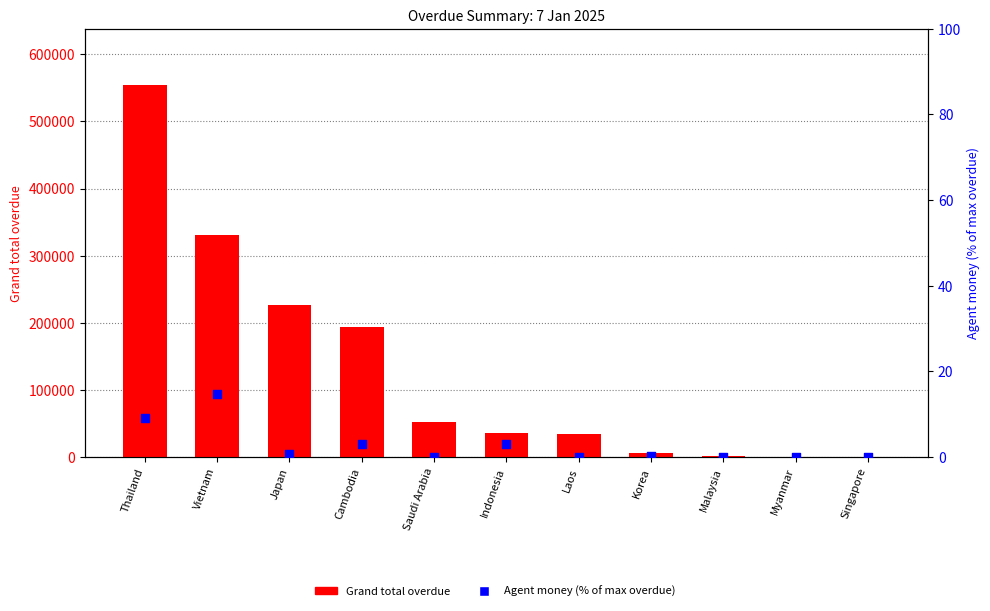

Which series has the widest spread of Y values?

Grand total overdue